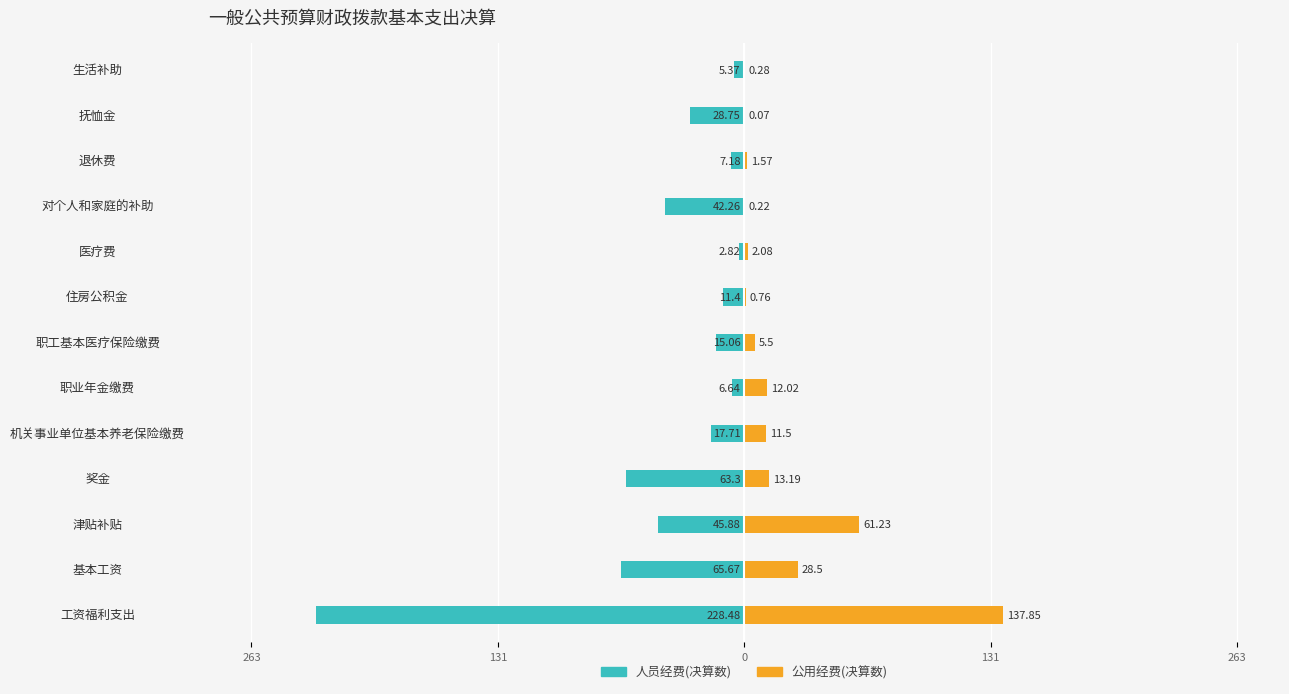

The 人员经费(决算数) series shows -15.1 at 职工基本医疗保险缴费. True or false?

True